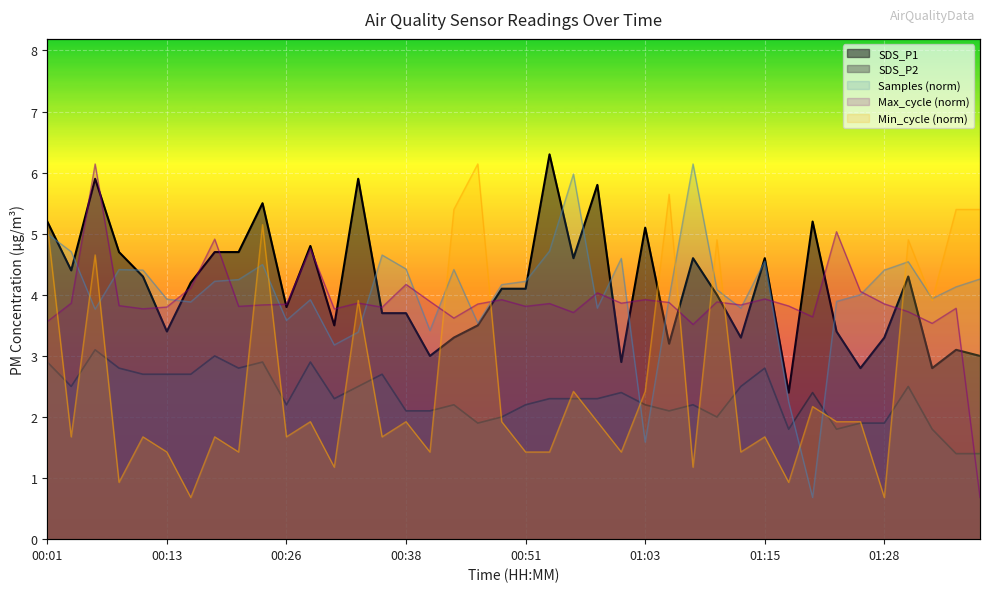

Reading left to right, what are all the values shown in this chart?

SDS_P1: 00:01=5.2	00:03=4.4	00:06=5.9	00:08=4.7	00:11=4.3	00:13=3.4	00:16=4.2	00:18=4.7	00:21=4.7	00:23=5.5	00:26=3.8	00:28=4.8	00:31=3.5	00:33=5.9	00:36=3.7	00:38=3.7	00:41=3.0	00:43=3.3	00:46=3.5	00:48=4.1	00:51=4.1	00:53=6.3	00:56=4.6	00:58=5.8	01:01=2.9	01:03=5.1	01:05=3.2	01:08=4.6	01:10=4.0	01:13=3.3	01:15=4.6	01:18=2.4	01:20=5.2	01:23=3.4	01:26=2.8	01:28=3.3	01:30=4.3	01:33=2.8	01:35=3.1	01:38=3.0
SDS_P2: 00:01=2.9	00:03=2.5	00:06=3.1	00:08=2.8	00:11=2.7	00:13=2.7	00:16=2.7	00:18=3.0	00:21=2.8	00:23=2.9	00:26=2.2	00:28=2.9	00:31=2.3	00:33=2.5	00:36=2.7	00:38=2.1	00:41=2.1	00:43=2.2	00:46=1.9	00:48=2.0	00:51=2.2	00:53=2.3	00:56=2.3	00:58=2.3	01:01=2.4	01:03=2.2	01:05=2.1	01:08=2.2	01:10=2.0	01:13=2.5	01:15=2.8	01:18=1.8	01:20=2.4	01:23=1.8	01:26=1.9	01:28=1.9	01:30=2.5	01:33=1.8	01:35=1.4	01:38=1.4